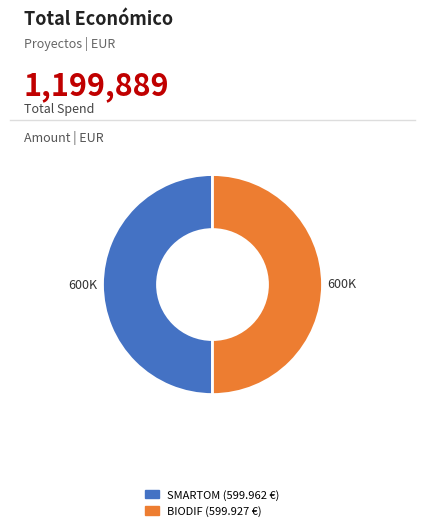

What is the majority slice?

Grupo Operativo SMARTOM